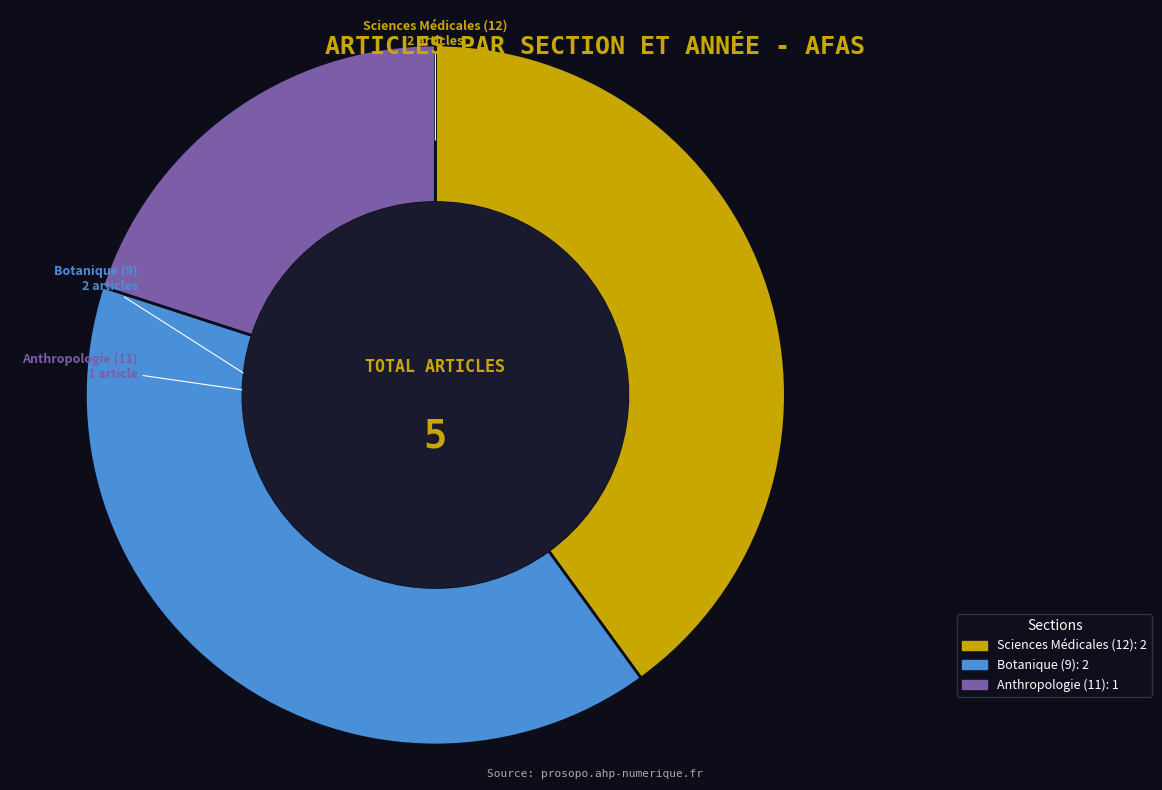

Combined, do Anthropologie (11): 1 and Botanique (9): 2 account for over 50%?

Yes